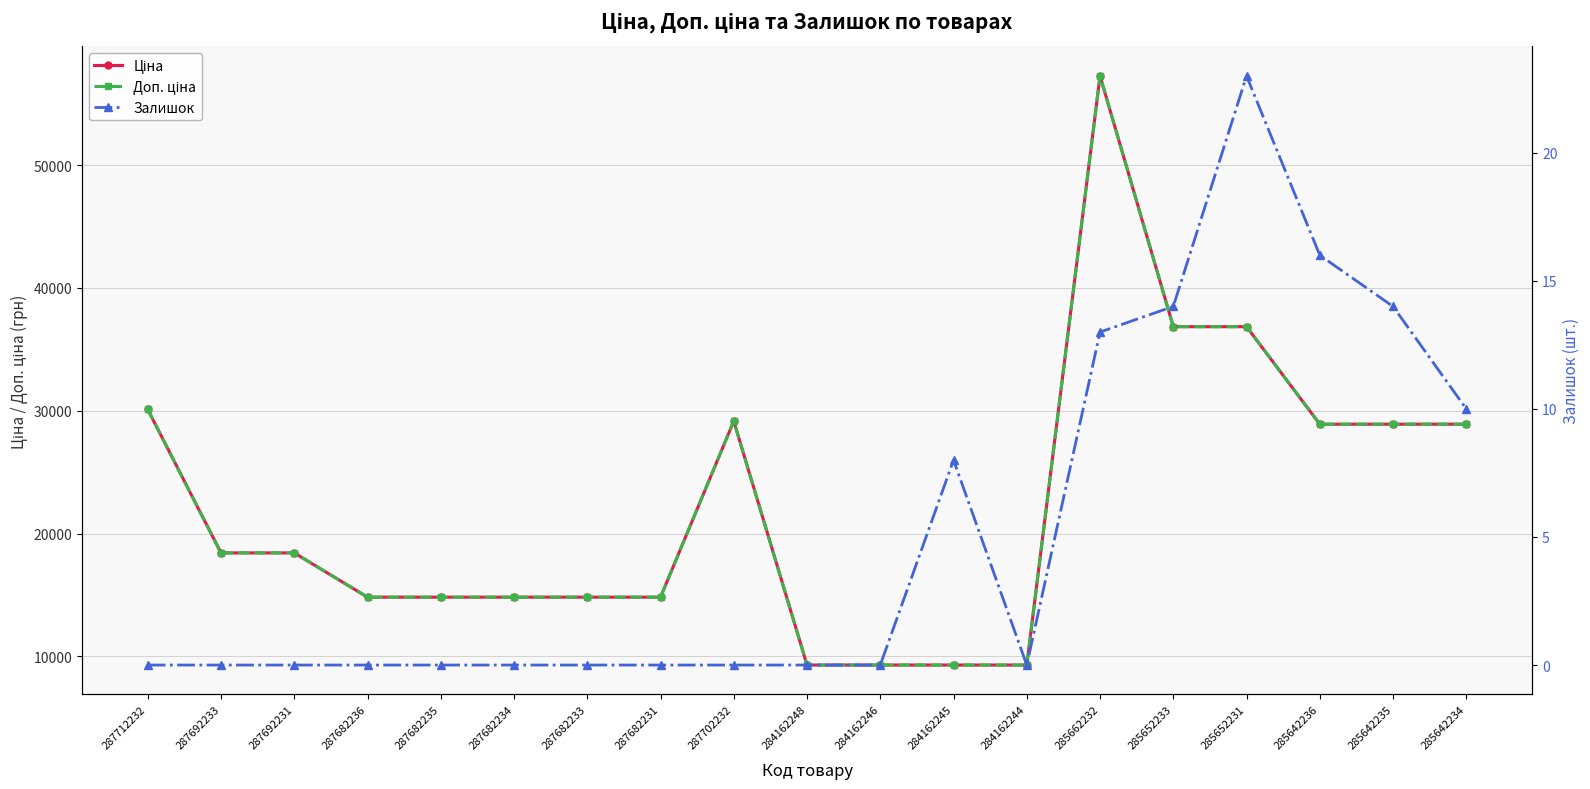

At which label does Залишок reach its peak?

285652231